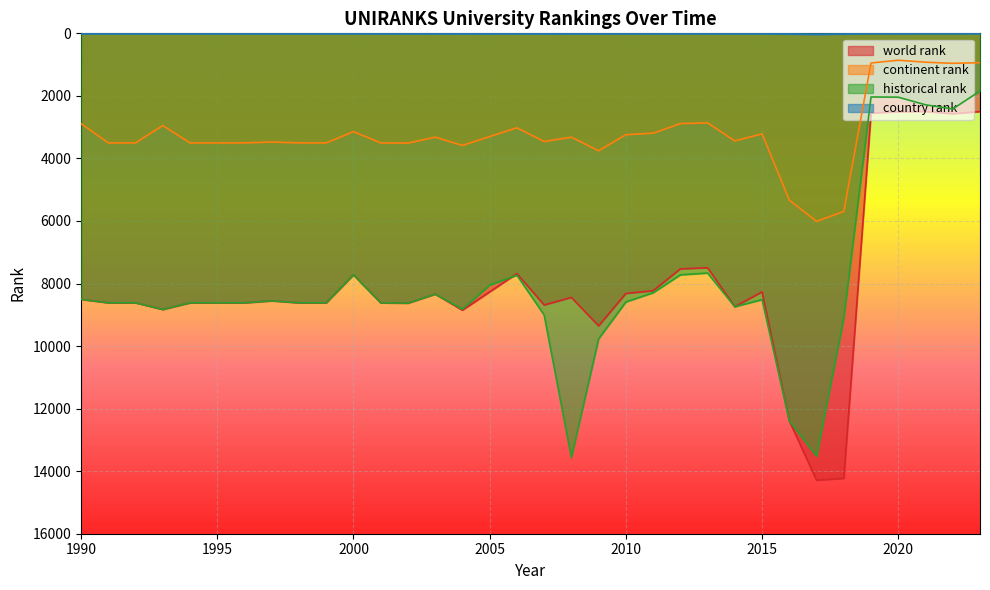

Which series has the largest range (max minus min)?

world rank